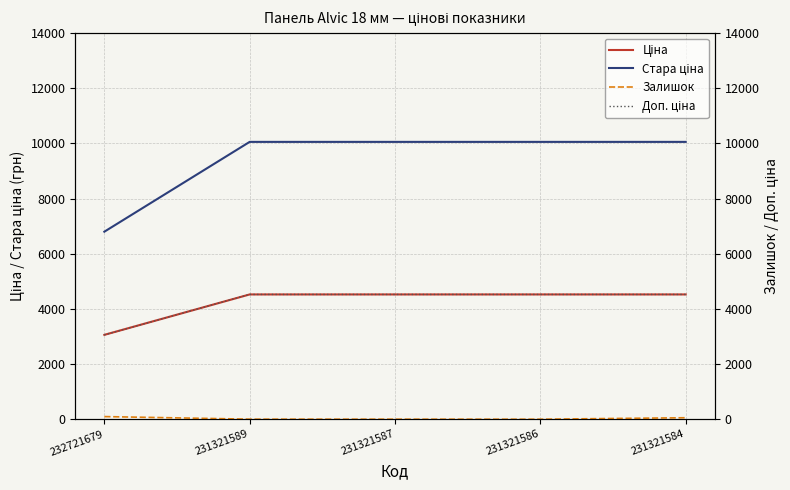

True or false: Ціна and Доп. ціна intersect in this chart.

False